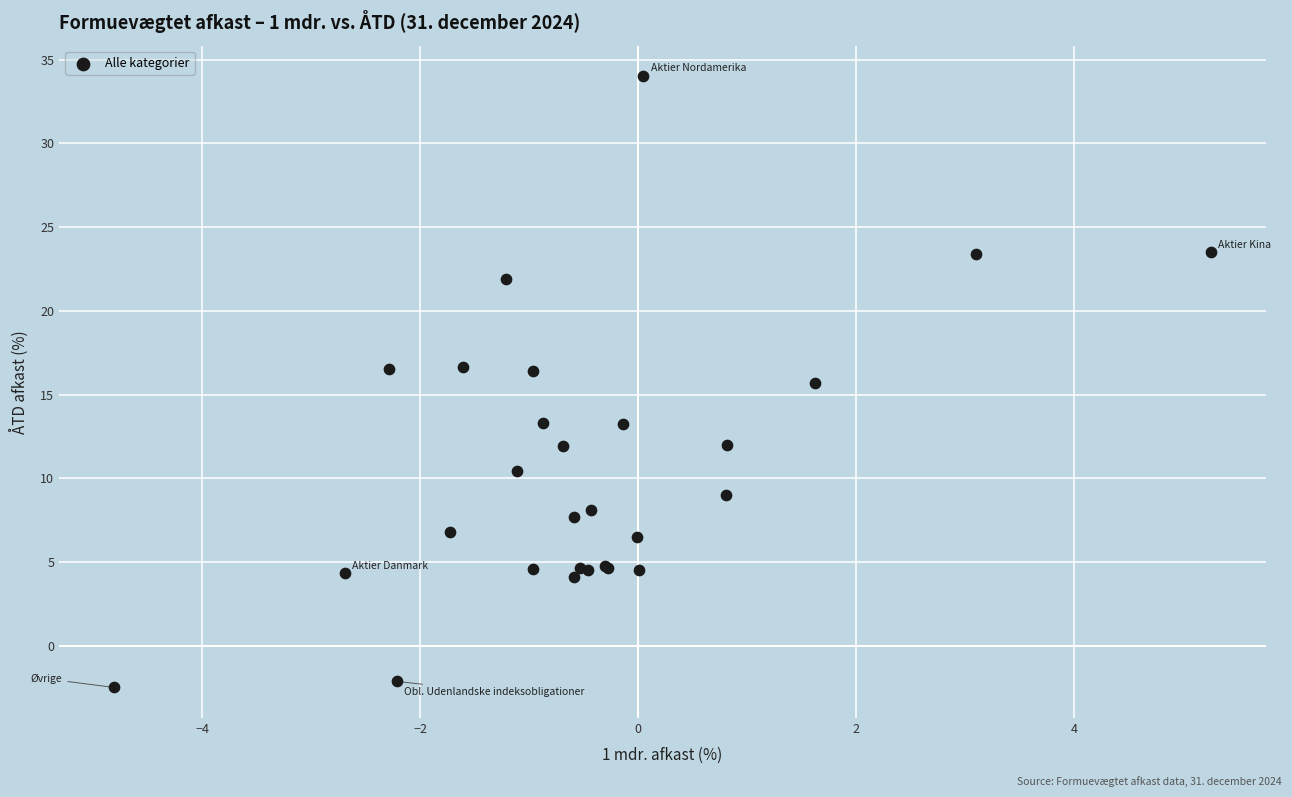

What Y value in the scatter plot is closest to 15?

15.7